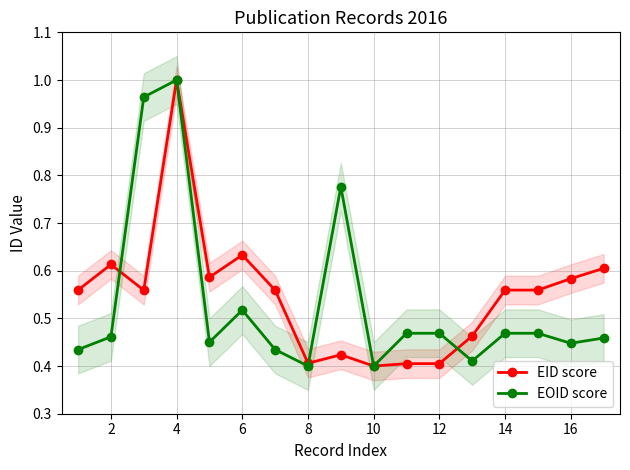

Is it true that EID score equals 1.0 at 2?

False